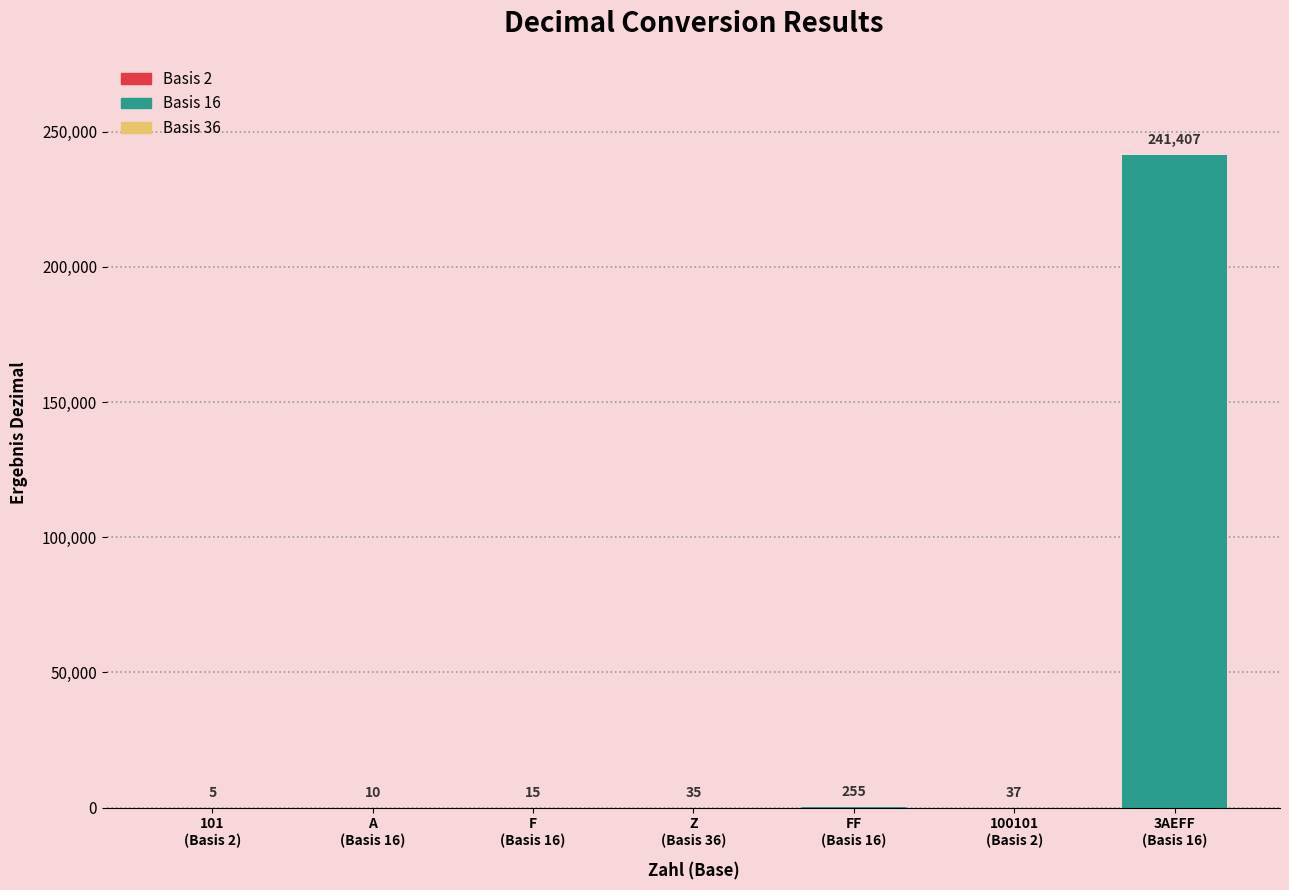

What is the label of the 5th bar from the right?

F (Basis 16)